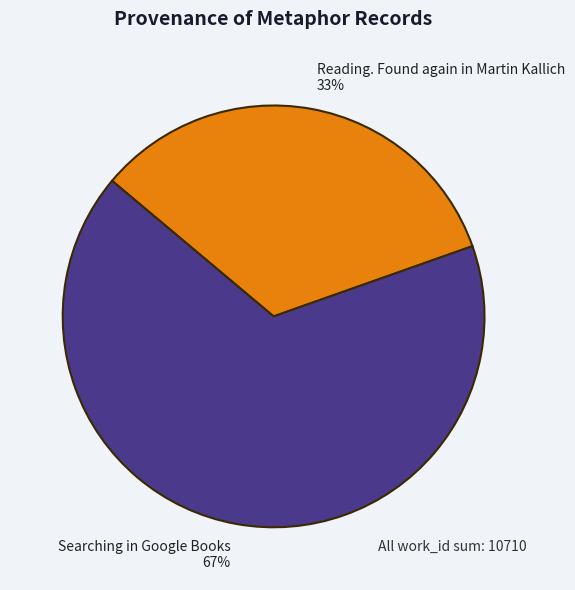

Is the sum of Reading. Found again in Martin Kallich and Searching in Google Books greater than half?

Yes